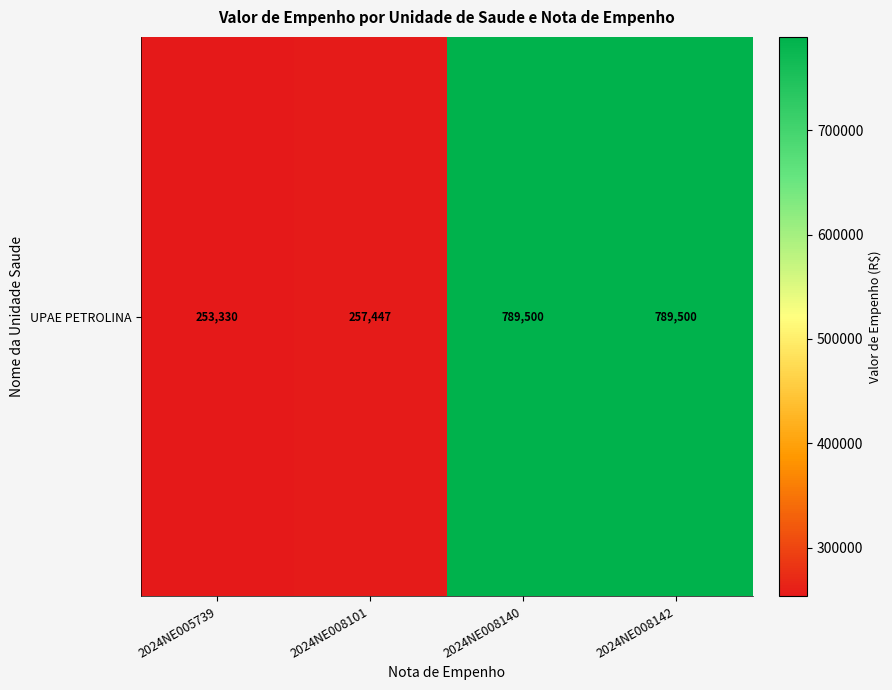

How many series are shown in this chart?

1